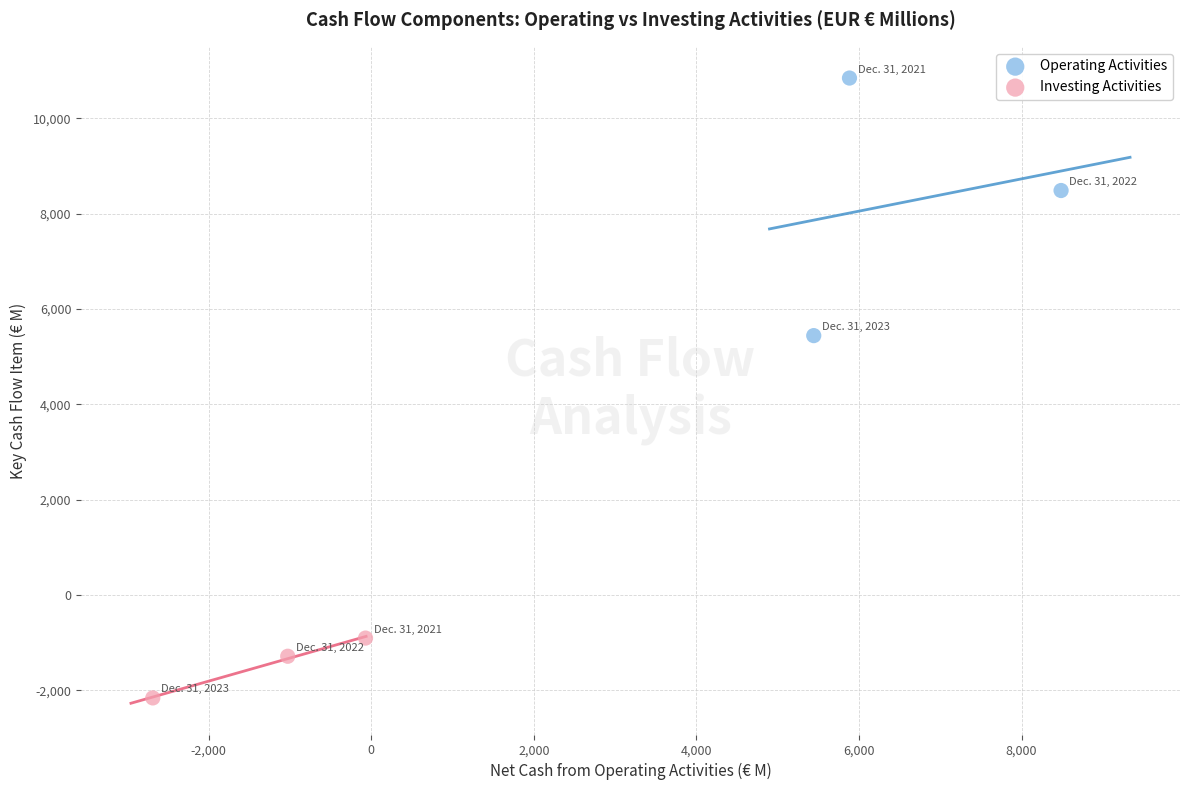

Which series has the widest spread of Y values?

Operating Activities